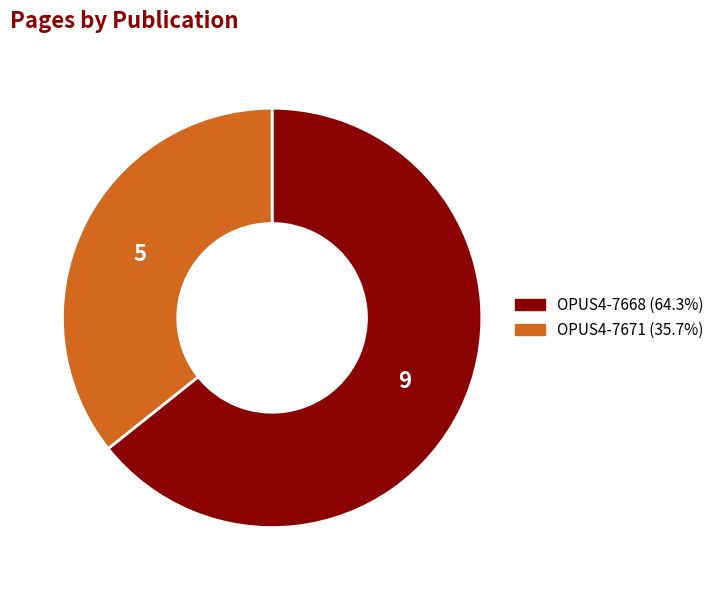

Is it true that OPUS4-7671 is 36% of the pie?

True